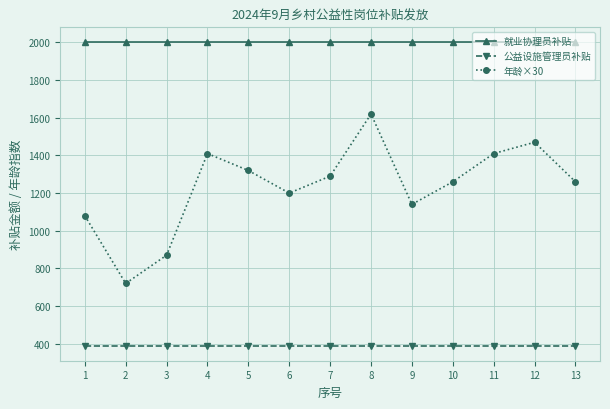

Reading right to left, transcribe all the data shown in this chart.

就业协理员补贴: 13=2000	12=2000	11=2000	10=2000	9=2000	8=2000	7=2000	6=2000	5=2000	4=2000	3=2000	2=2000	1=2000
公益设施管理员补贴: 13=390	12=390	11=390	10=390	9=390	8=390	7=390	6=390	5=390	4=390	3=390	2=390	1=390
年龄×30: 13=1260	12=1470	11=1410	10=1260	9=1140	8=1620	7=1290	6=1200	5=1320	4=1410	3=870	2=720	1=1080